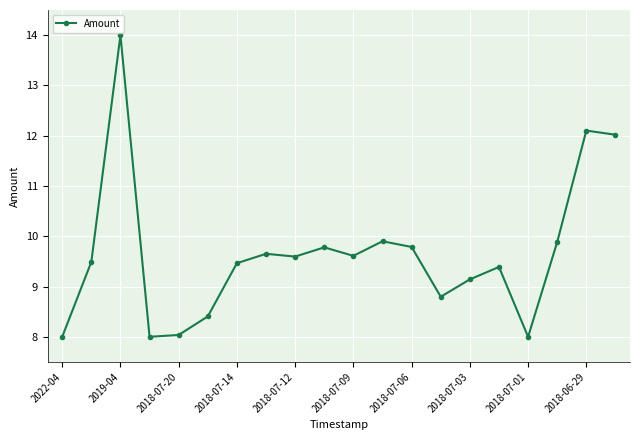

Reading left to right, list all the values displayed in this chart.

8.0	9.5	14.0	8.0	8.0	8.4	9.5	9.7	9.6	9.8	9.6	9.9	9.8	8.8	9.1	9.4	8.0	9.9	12.1	12.0